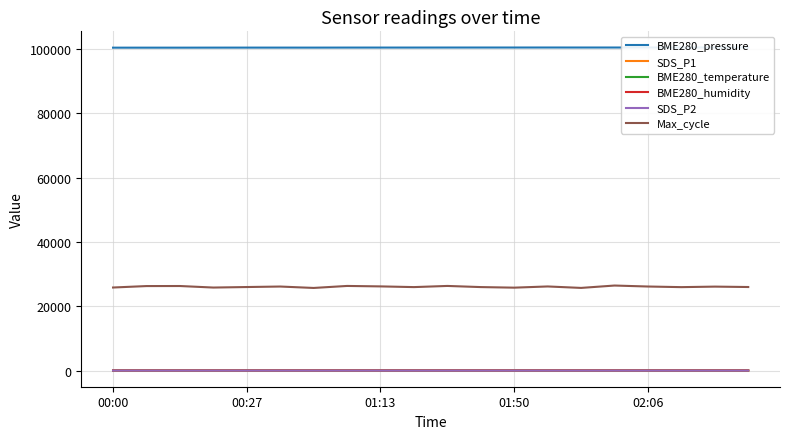

How many lines are shown in the chart?

6